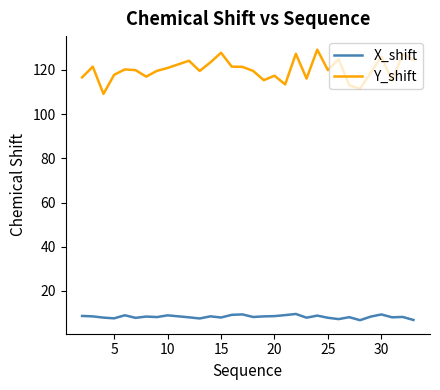

In X_shift, how many points are higher than both neighbors (excluding endpoints)?

10